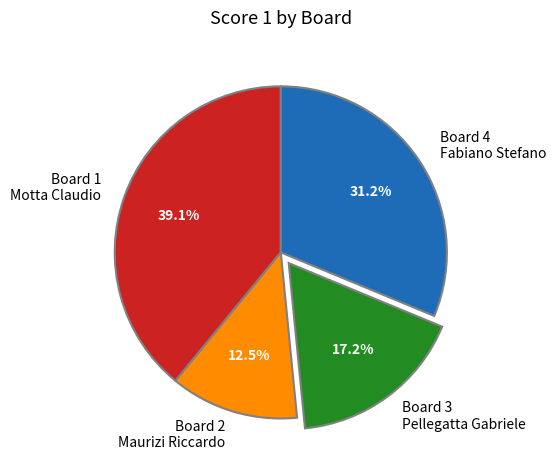

Do Board 3 Pellegatta Gabriele and Board 2 Maurizi Riccardo together represent more than half of the pie?

No